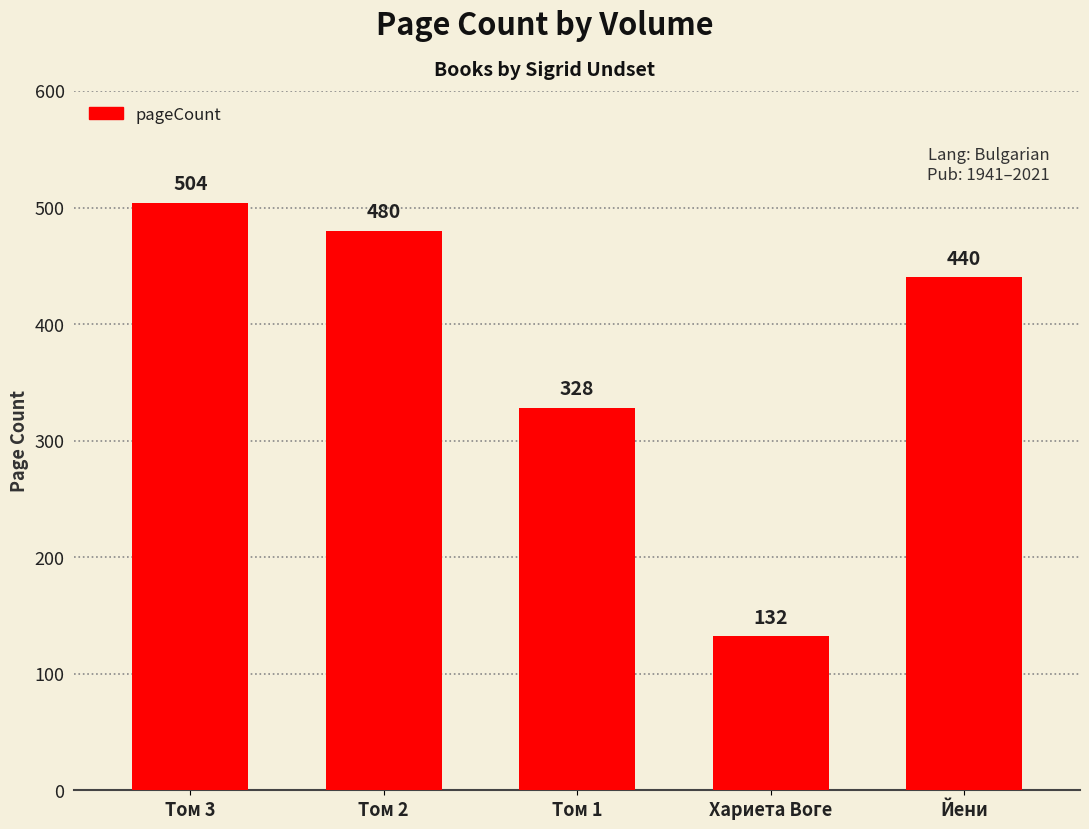

What is the smallest value displayed?

132